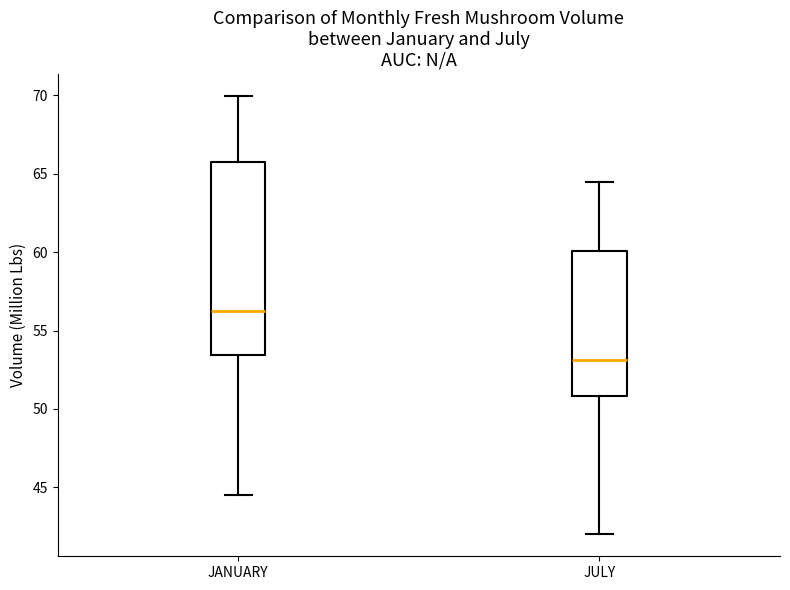

Reading left to right, read every box against the y-axis: the position of its median line, the range the box covers, and the ends of its whiskers. The values are not printed on the chart, so give them approximately, as read against the axis.

JANUARY: median 56.0, box 53.5 to 66.0, whiskers 44.5 to 70.0
JULY: median 53.0, box 51.0 to 60.0, whiskers 42.0 to 64.5